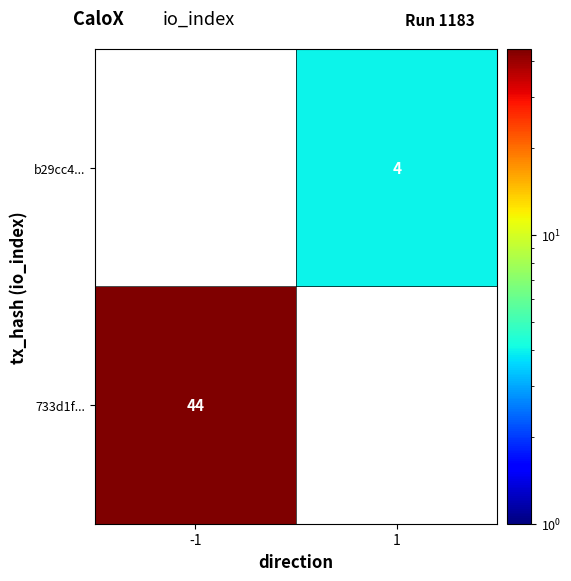

True or false: 733d1f... has a value of 21 at -1.

False